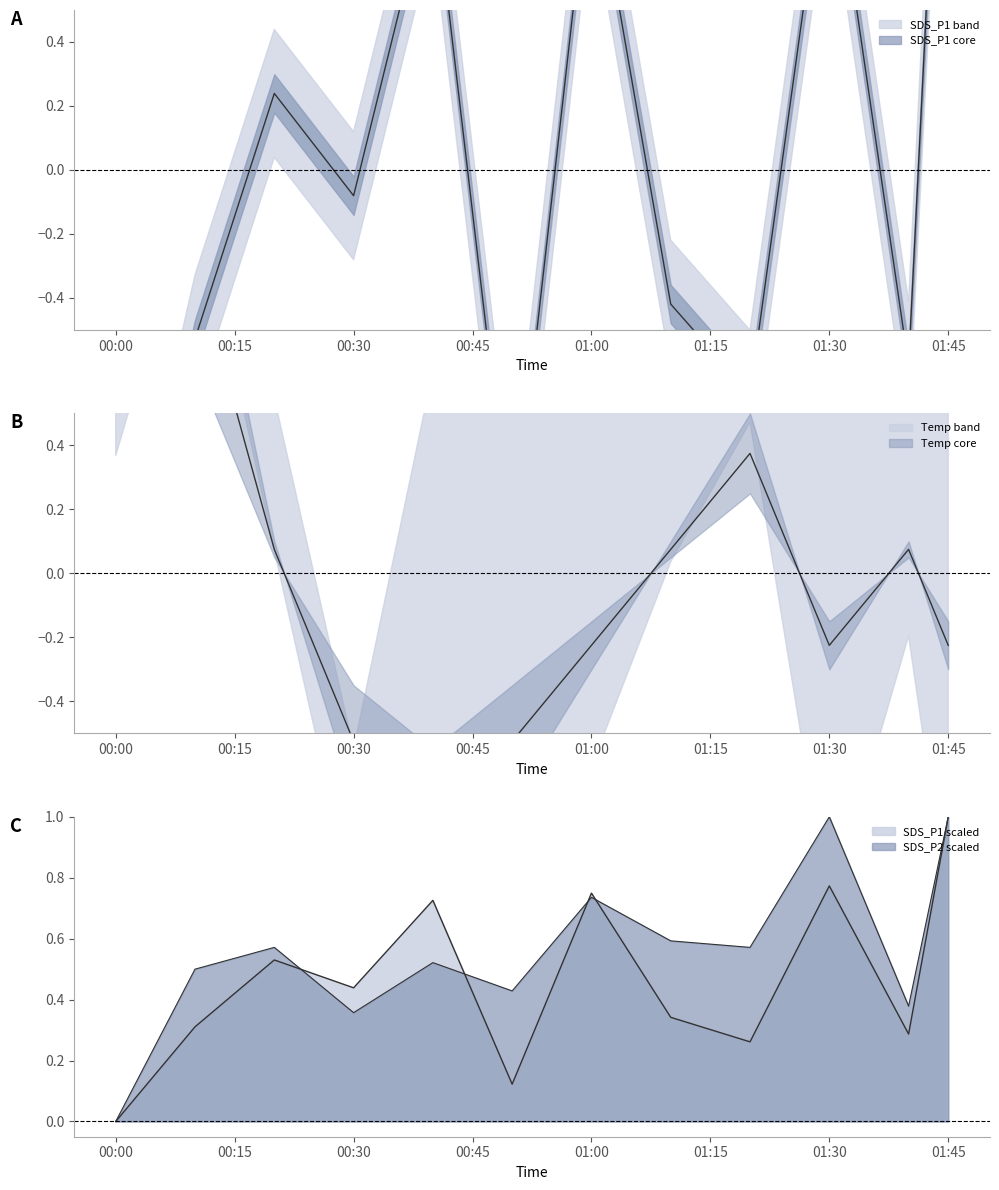

After their last crossing, which series has the higher values: SDS_P2 or Temp?

SDS_P2